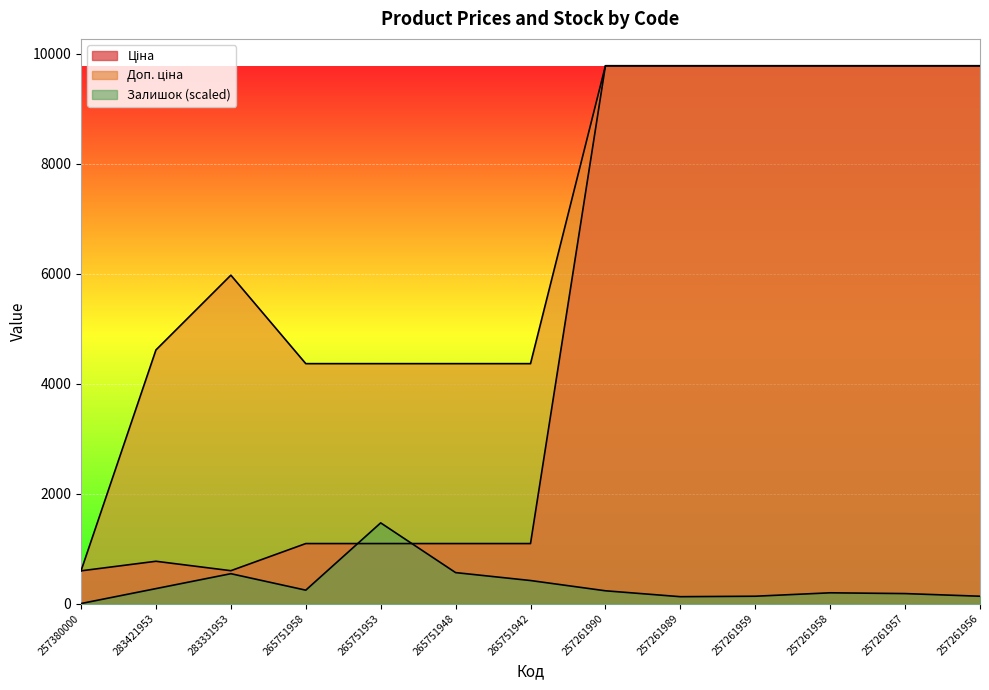

Which series ends up on top after the final intersection of Ціна and Залишок?

Ціна